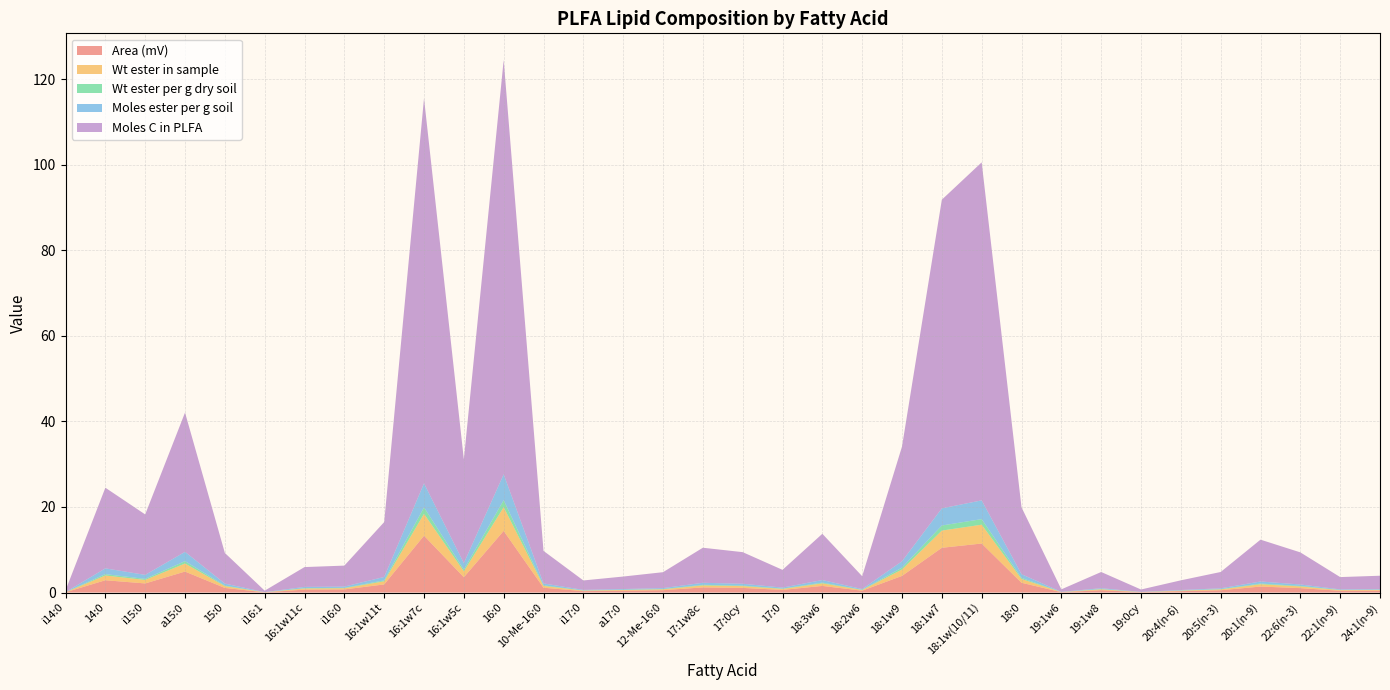

Reading right to left, transcribe all the data shown in this chart.

Area (mV): 0.4	0.4	1.0	1.4	0.5	0.3	0.1	0.5	0.1	2.3	11.5	10.5	3.9	0.4	1.5	0.6	1.1	1.2	0.5	0.4	0.3	1.1	14.4	3.6	13.3	1.9	0.7	0.7	0.1	1.1	4.9	2.1	2.9	0.1
Wt ester in sample: 0.2	0.2	0.4	0.5	0.2	0.1	0.0	0.2	0.0	0.9	4.4	4.0	1.5	0.2	0.6	0.2	0.4	0.5	0.2	0.2	0.1	0.4	5.5	1.4	5.1	0.7	0.3	0.3	0.0	0.4	1.9	0.8	1.1	0.0
Wt ester per g dry soil: 0.0	0.0	0.1	0.2	0.1	0.0	0.0	0.1	0.0	0.3	1.3	1.2	0.4	0.0	0.2	0.1	0.1	0.1	0.1	0.0	0.0	0.1	1.6	0.4	1.5	0.2	0.1	0.1	0.0	0.1	0.6	0.2	0.3	0.0
Moles ester per g soil: 0.1	0.1	0.3	0.5	0.2	0.1	0.0	0.2	0.0	0.9	4.4	4.0	1.5	0.2	0.6	0.2	0.4	0.5	0.2	0.2	0.1	0.4	6.1	1.5	5.6	0.8	0.3	0.3	0.0	0.5	2.2	0.9	1.3	0.0
Moles C in PLFA: 3.1	2.9	7.5	9.8	3.8	2.3	0.6	3.8	0.6	15.6	79.0	72.1	26.8	3.0	10.8	4.1	7.4	8.2	3.7	2.9	2.2	7.6	96.8	24.2	90.0	12.8	4.9	4.6	0.3	7.2	32.6	14.1	18.8	0.4